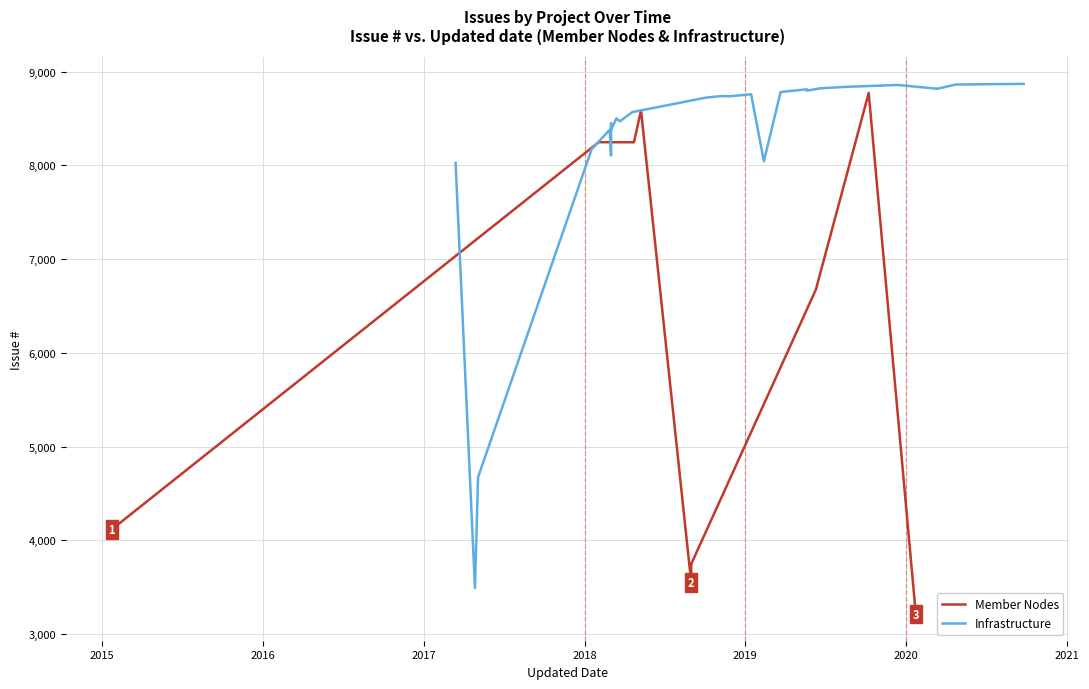

Count the number of categories in the chart.

40